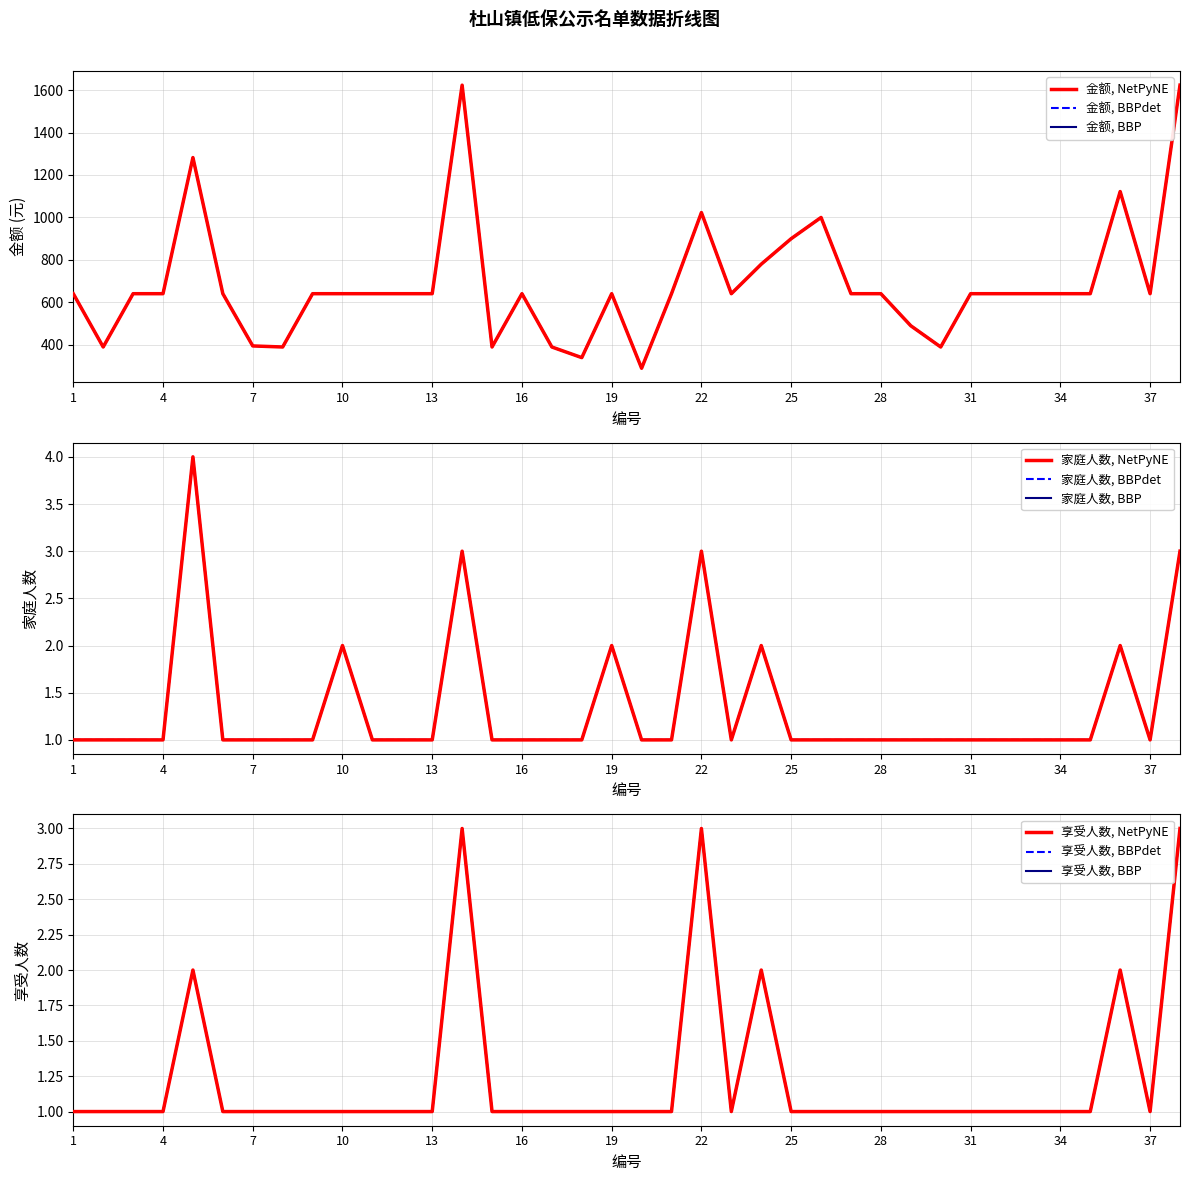

Which has a higher value, 32 or 1?

32